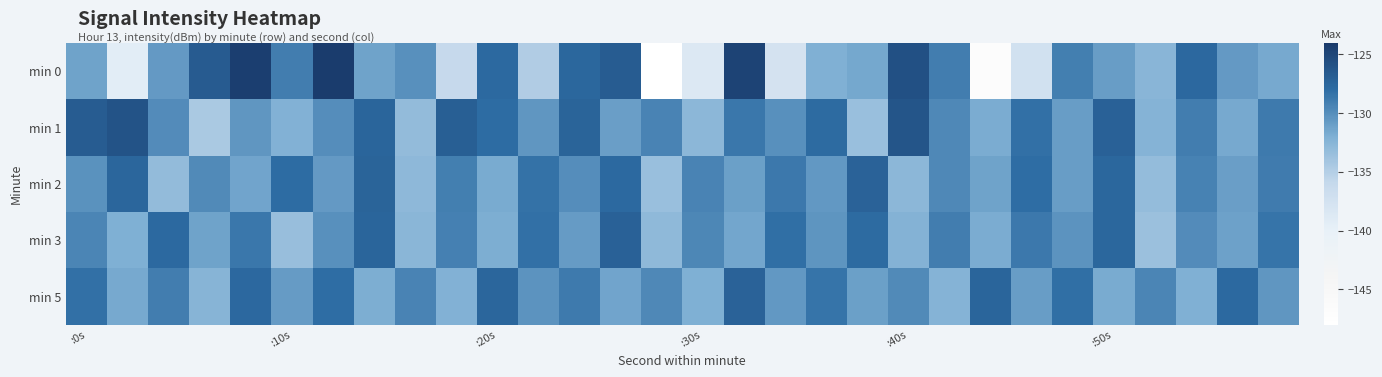

Which series has the widest spread of values?

min 0